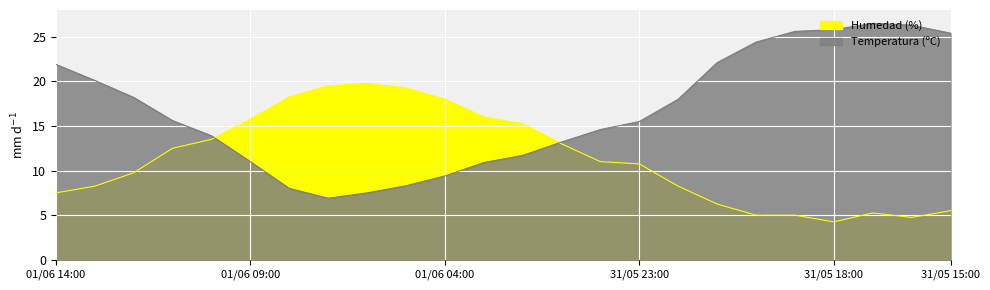

The value of Humedad (%) at 01/06 04:00 is 10.9. True or false?

False